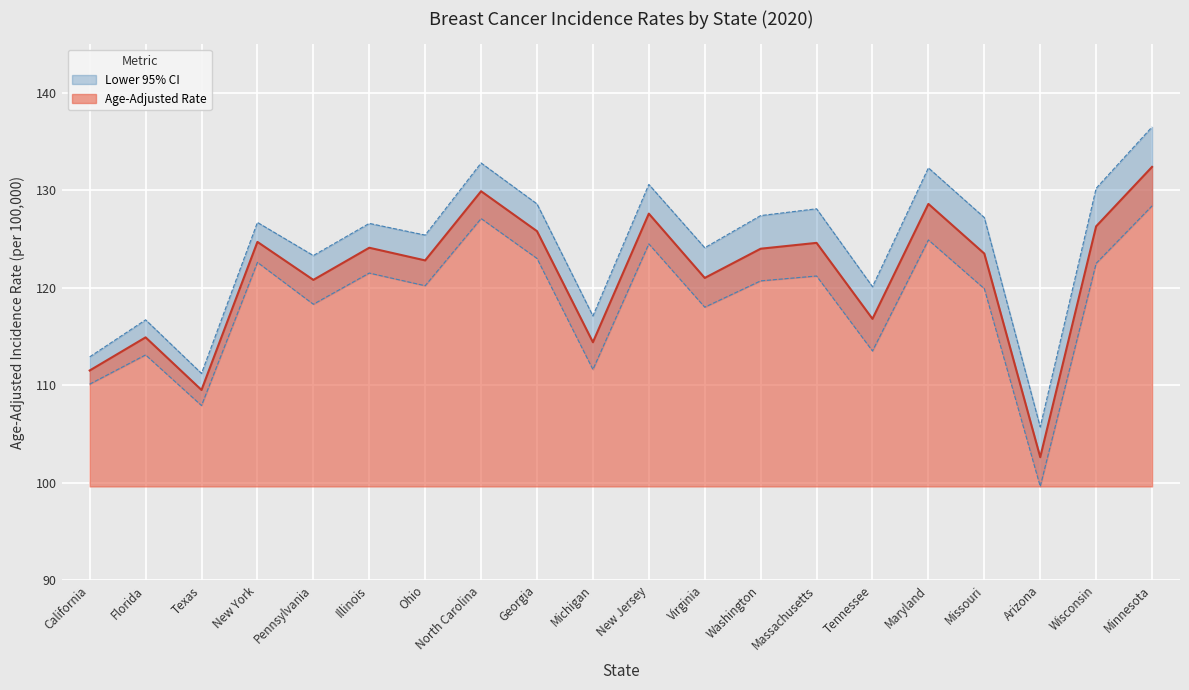

What is the value of the Lower 95% CI point at the 19th from the left?

122.5